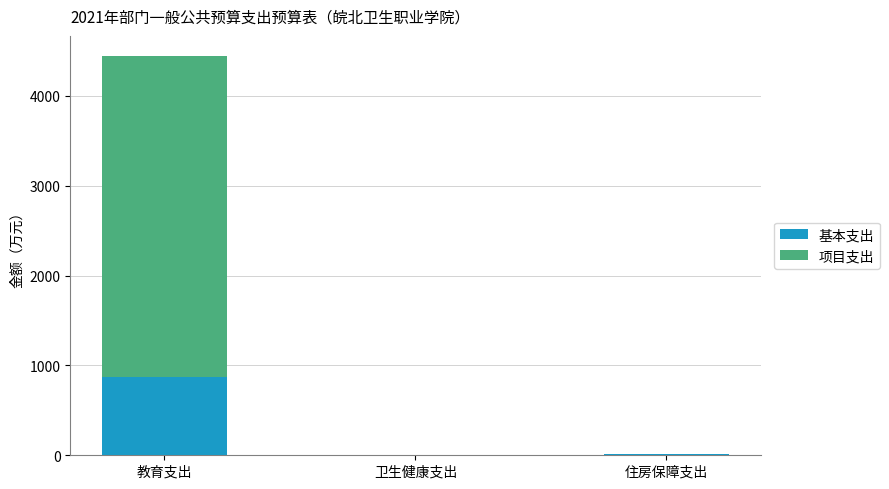

Where does the 基本支出 series first go above 9?

教育支出